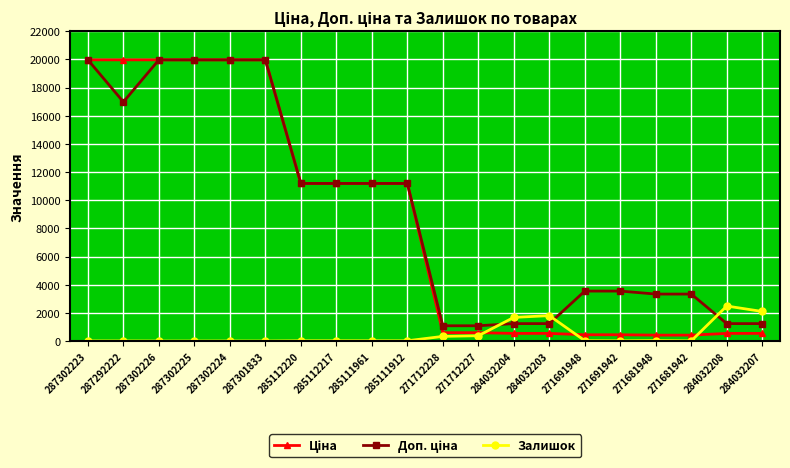

What is the greatest value displayed?

19964.2